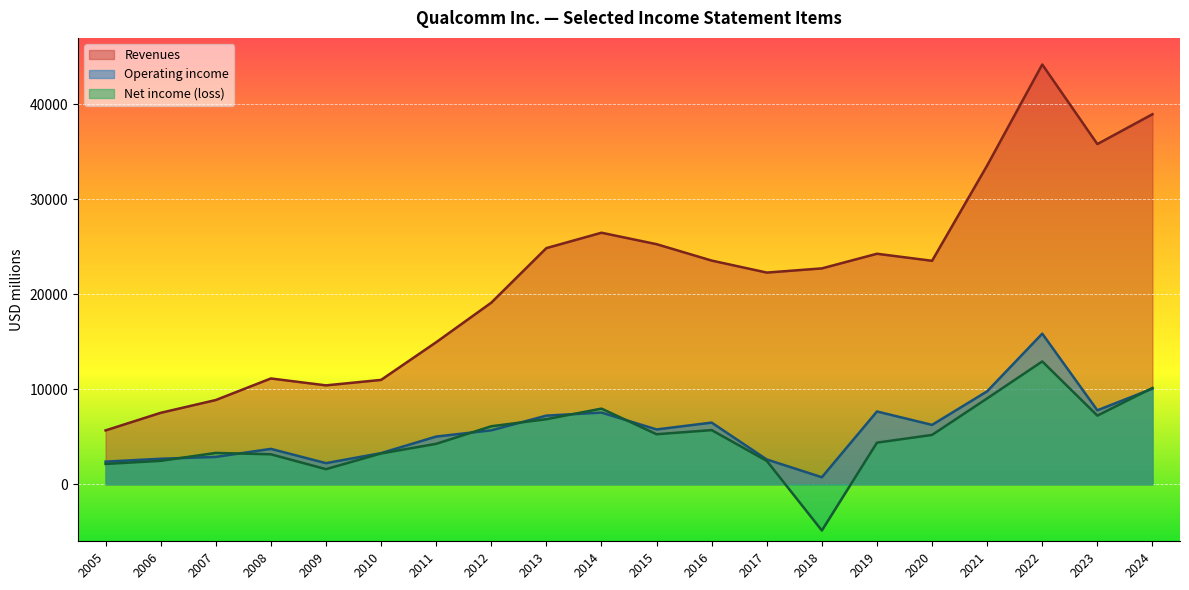

At which label does Net income (loss) reach its minimum?

2018